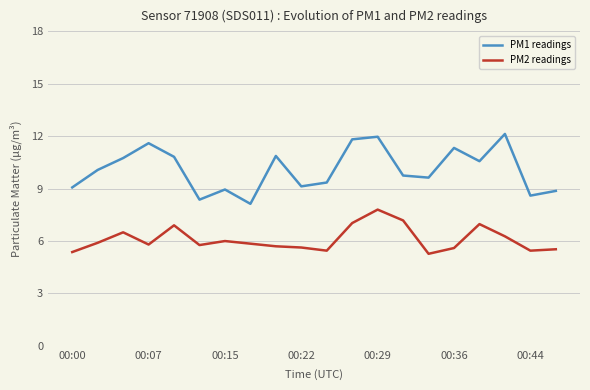

Which series has the widest spread of values?

PM1 readings